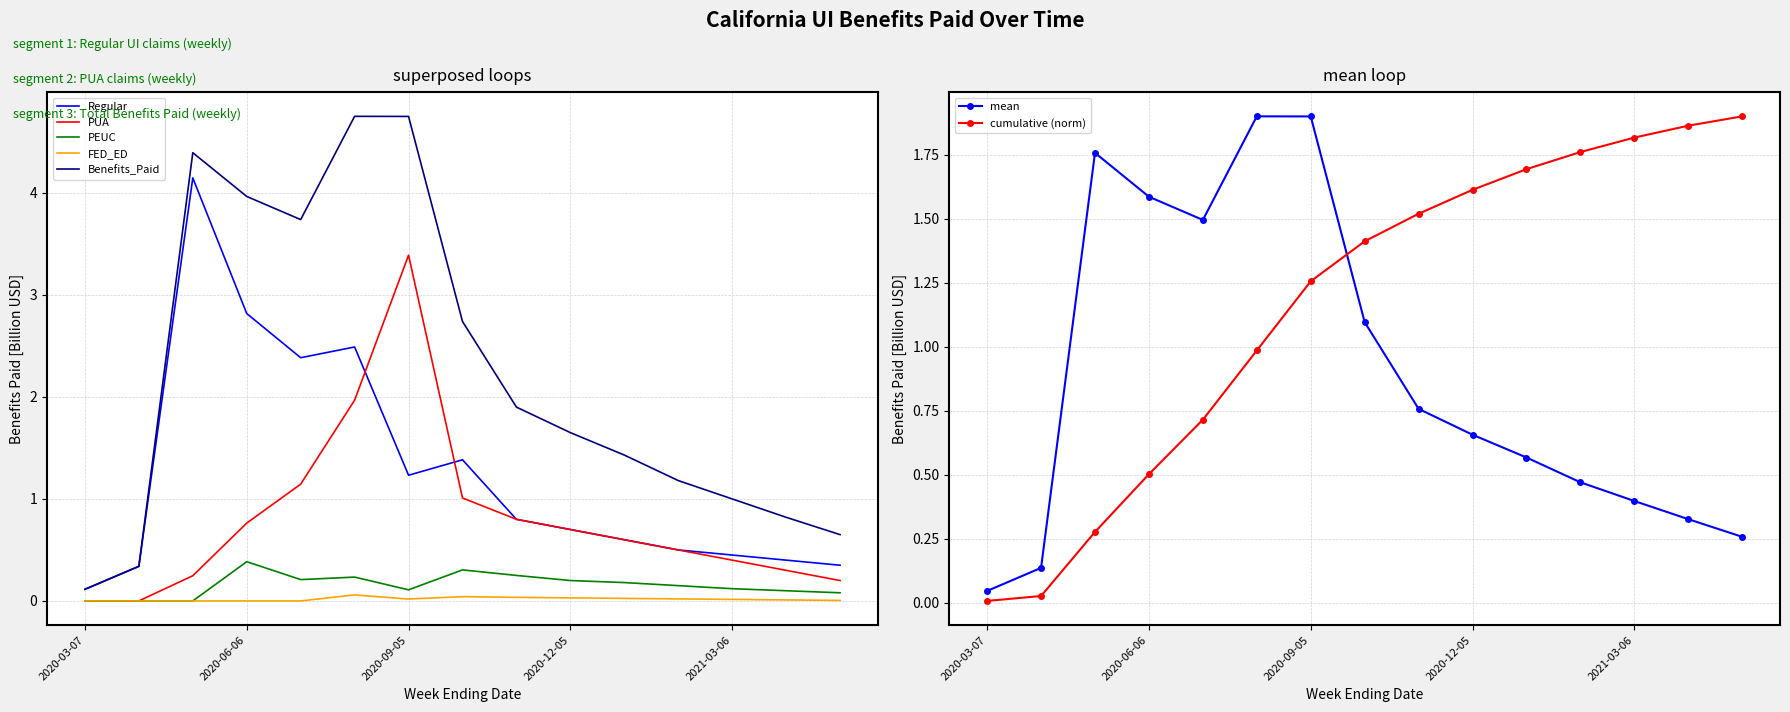

The Regular series shows 4.1 at 2020-05-02. True or false?

True